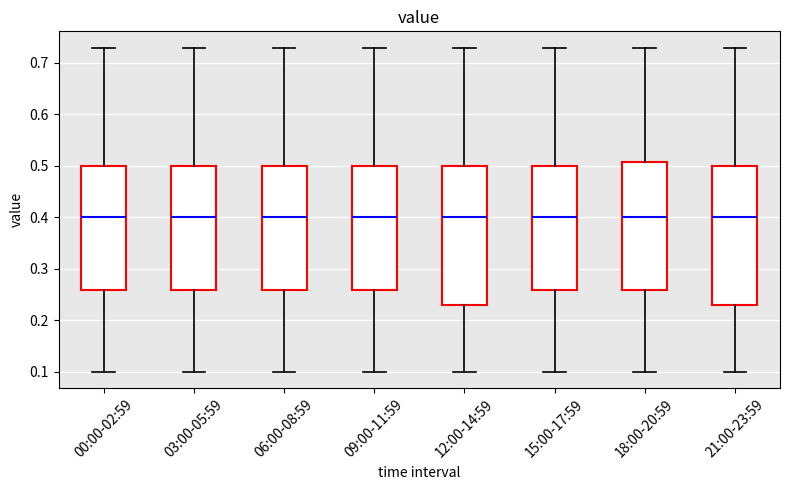

Reading left to right, transcribe this box plot: for each box, give where its median line is, the range the box spans, and where its two whiskers end, as read against the y-axis. The values are not printed on the chart, so give them approximately, as read against the axis.

00:00-02:59: median 0.40, box 0.26 to 0.50, whiskers 0.10 to 0.73
03:00-05:59: median 0.40, box 0.26 to 0.50, whiskers 0.10 to 0.73
06:00-08:59: median 0.40, box 0.26 to 0.50, whiskers 0.10 to 0.73
09:00-11:59: median 0.40, box 0.26 to 0.50, whiskers 0.10 to 0.73
12:00-14:59: median 0.40, box 0.23 to 0.50, whiskers 0.10 to 0.73
15:00-17:59: median 0.40, box 0.26 to 0.50, whiskers 0.10 to 0.73
18:00-20:59: median 0.40, box 0.26 to 0.51, whiskers 0.10 to 0.73
21:00-23:59: median 0.40, box 0.23 to 0.50, whiskers 0.10 to 0.73